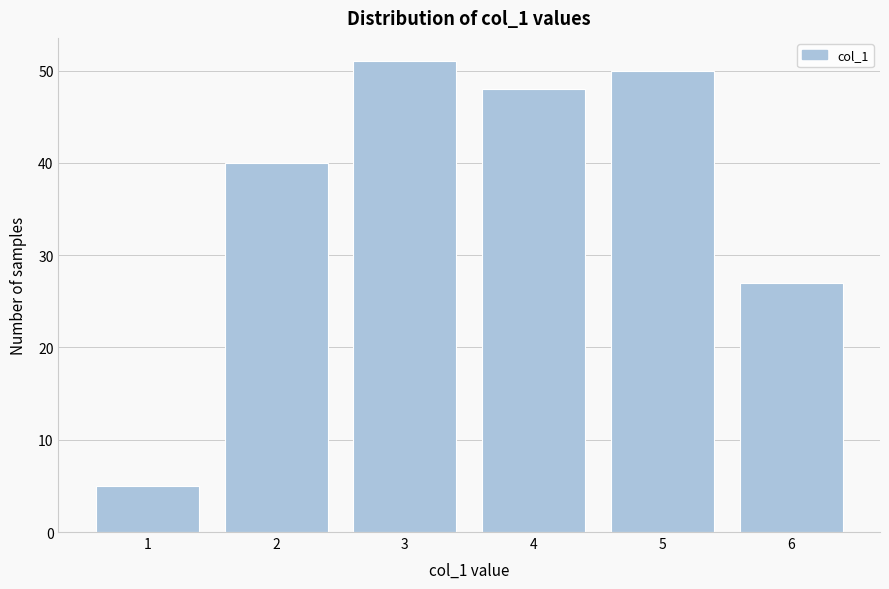

Reading left to right, transcribe this chart: for each bar, give the range it covers on the x-axis and its height. The values are not printed on the chart, so give them approximately, as read against the axis.

0.5 to 1.5: 5
1.5 to 2.5: 40
2.5 to 3.5: 51
3.5 to 4.5: 48
4.5 to 5.5: 50
5.5 to 6.5: 27